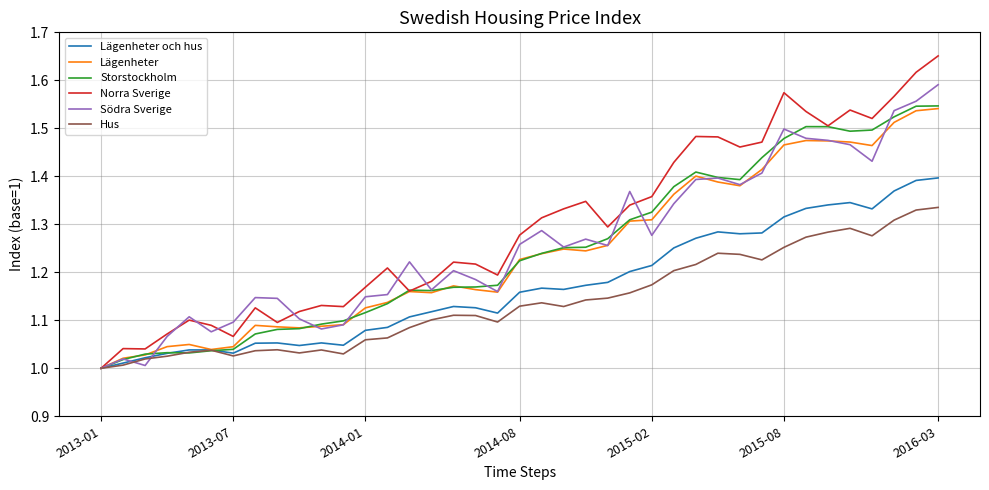

Which series has the largest total across all categories?

Norra Sverige